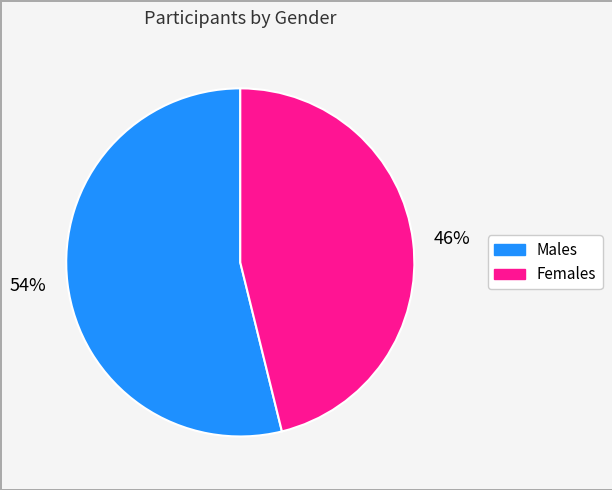

What is the smallest slice in the pie chart?

46%